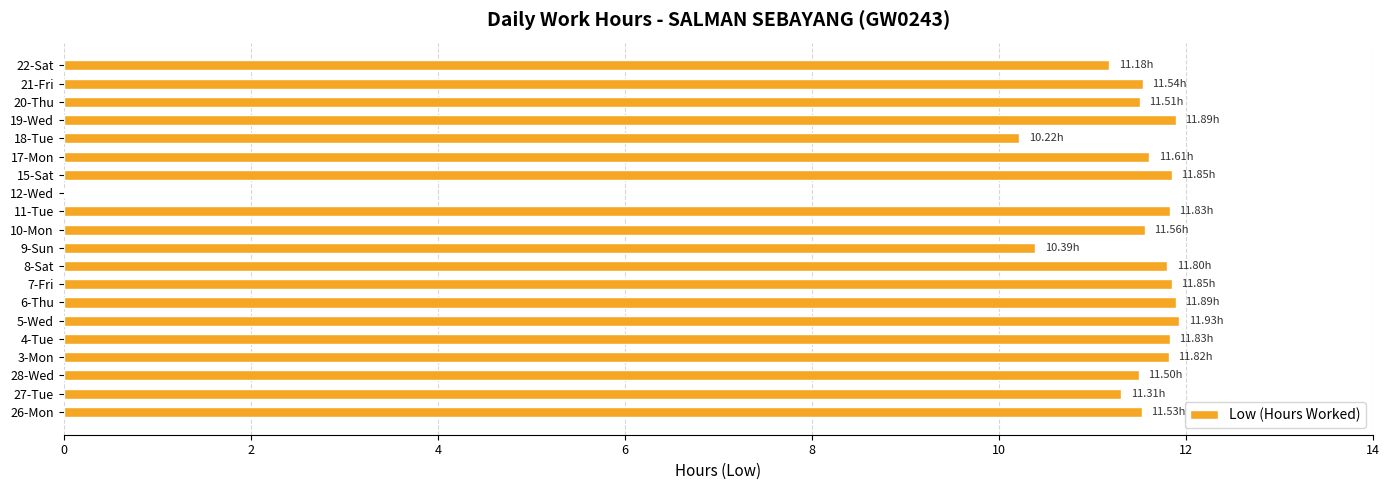

Are the bars horizontal?

Yes